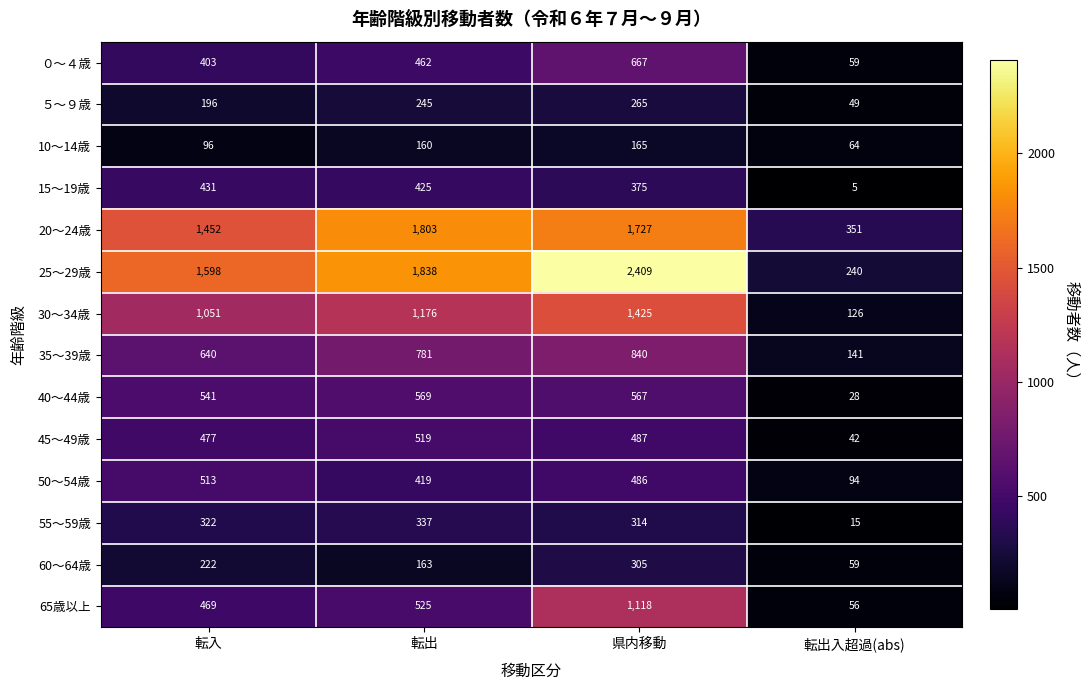

What is the sum of the 35～39歳 values at 転出入超過(abs) and 転入?

781